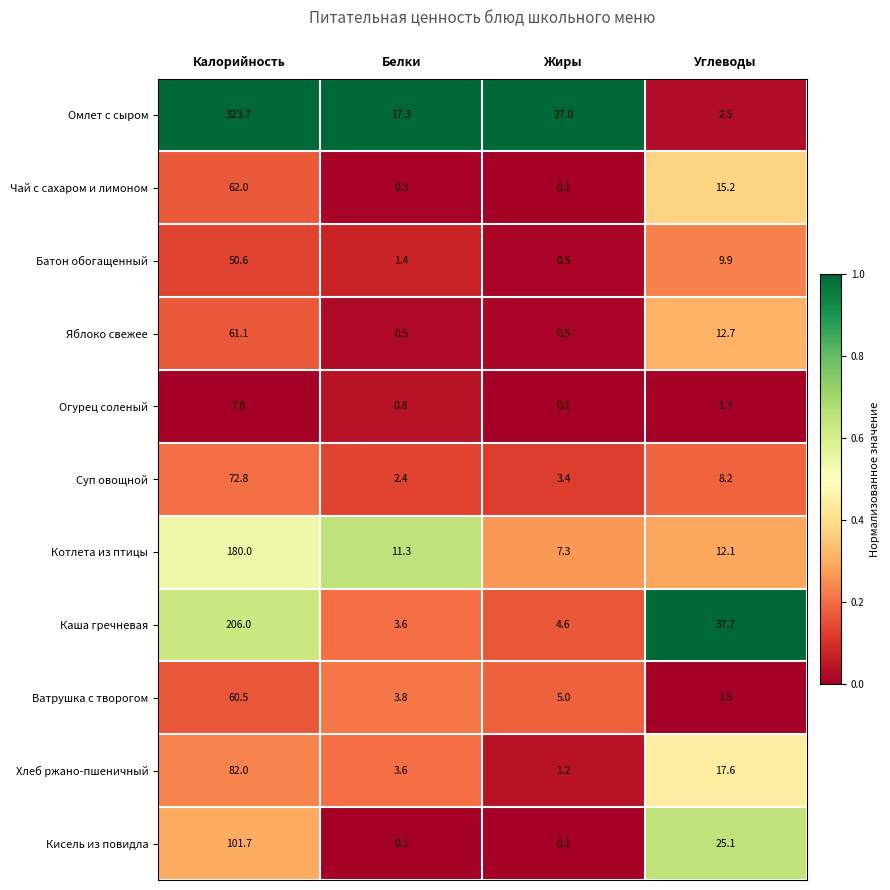

What is the difference between the Каша гречневая values at Калорийность and Жиры?

201.4